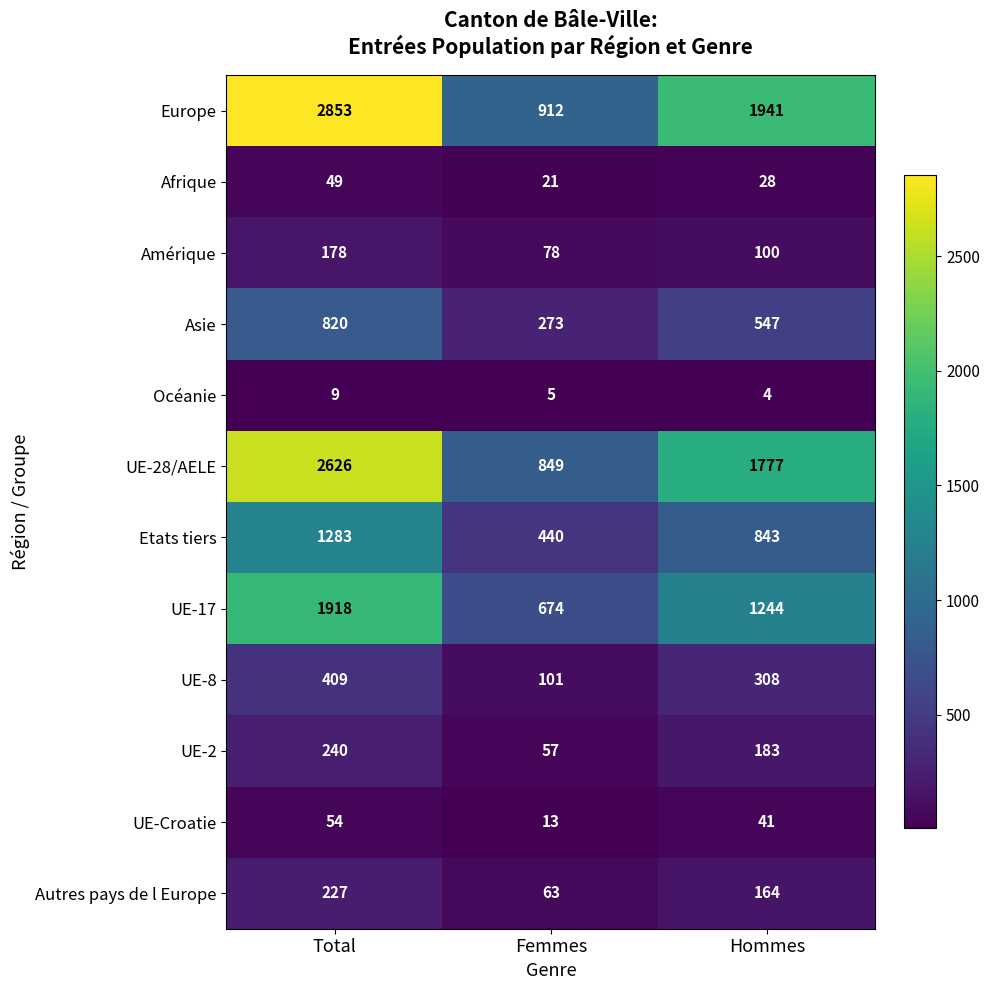

How many data points does each series have?

3